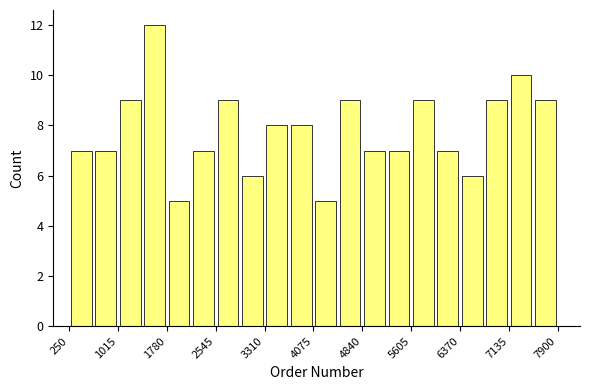

Around what value on the x-axis is the tallest bar? Give the approximate position of its centre, as read against the axis.

1600